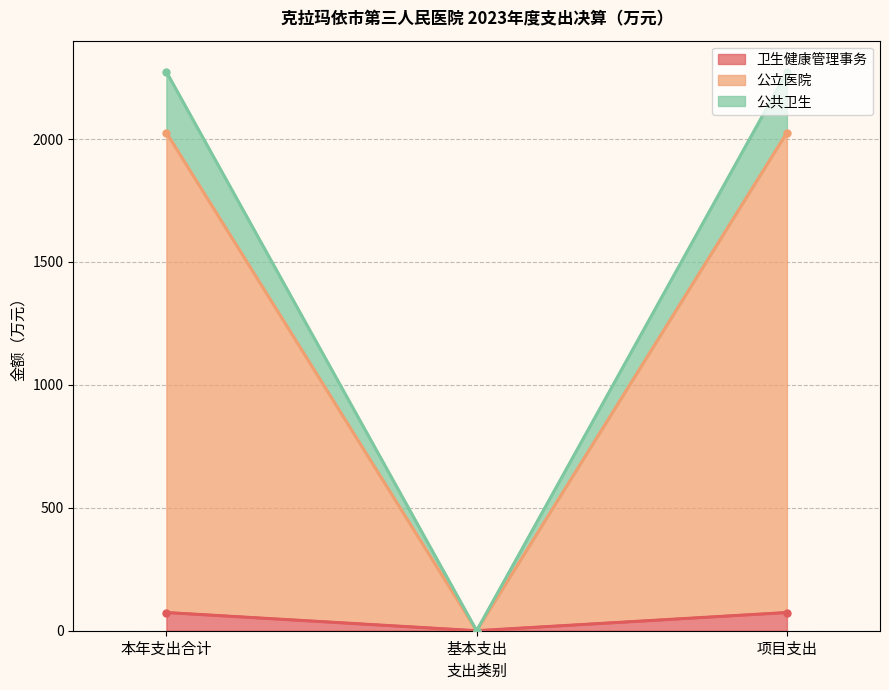

Between 项目支出 and 本年支出合计, which is larger?

项目支出